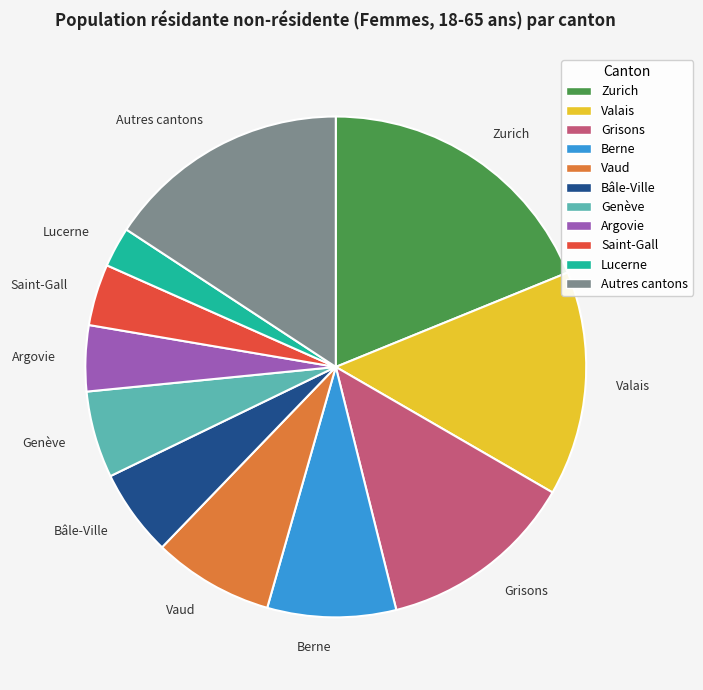

Which slice is the smallest?

Lucerne